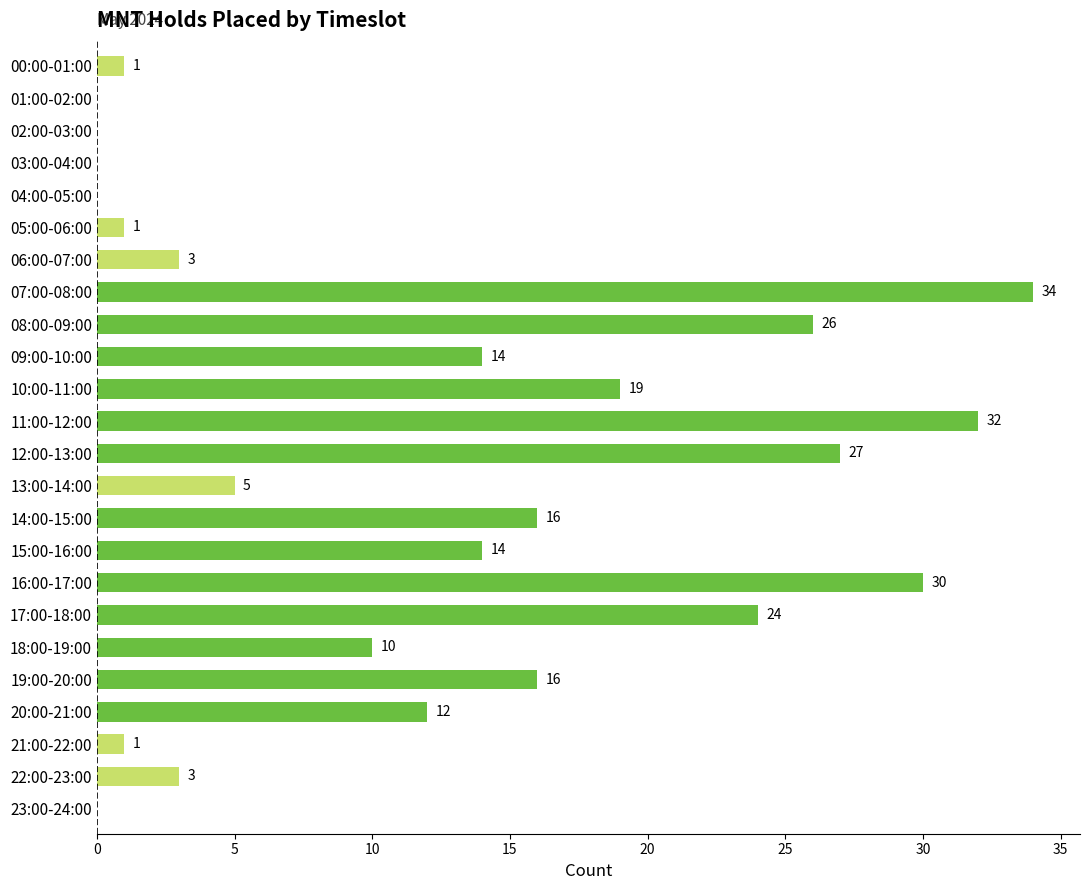

What is the sum of all values?

288